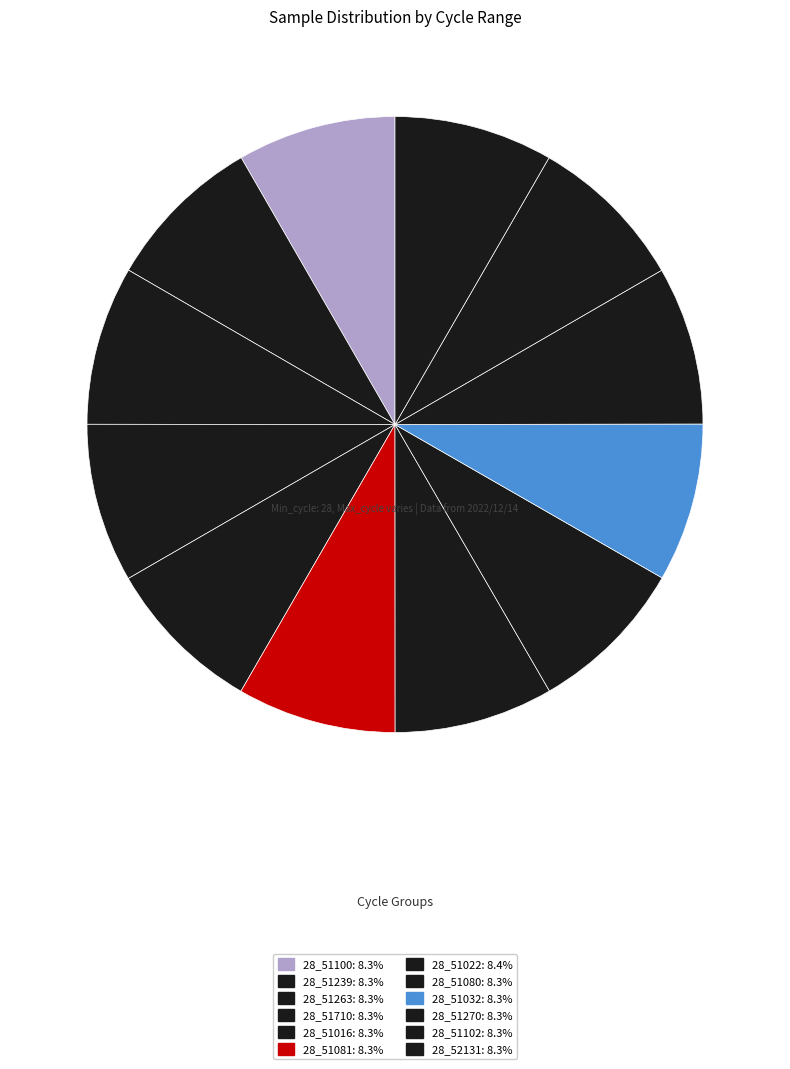

How many segments does this pie chart have?

12